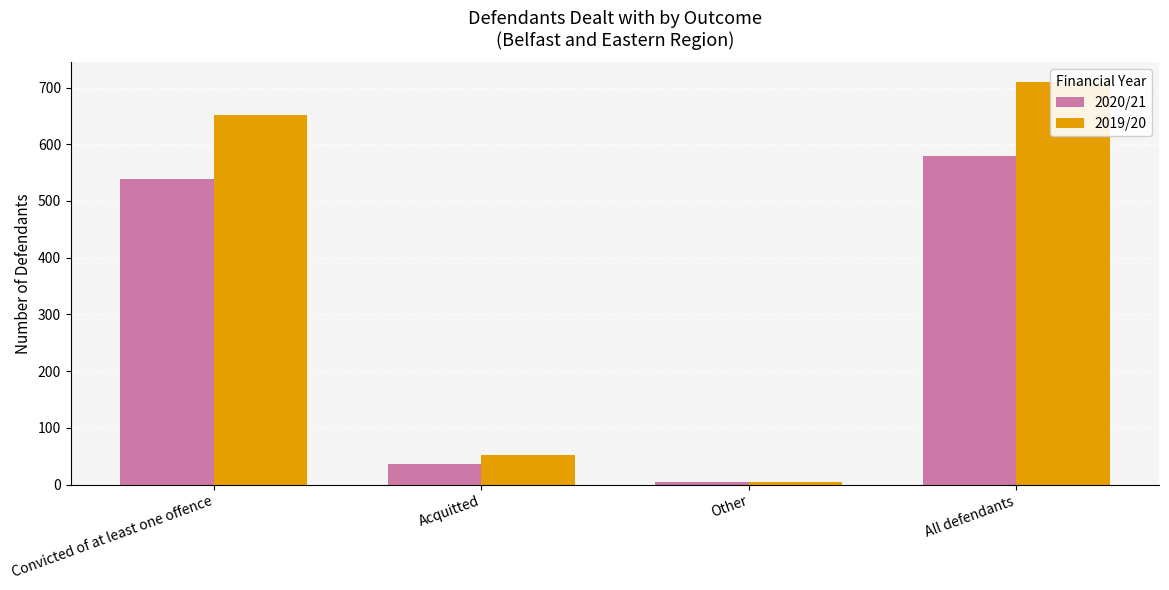

Are the bars horizontal?

No